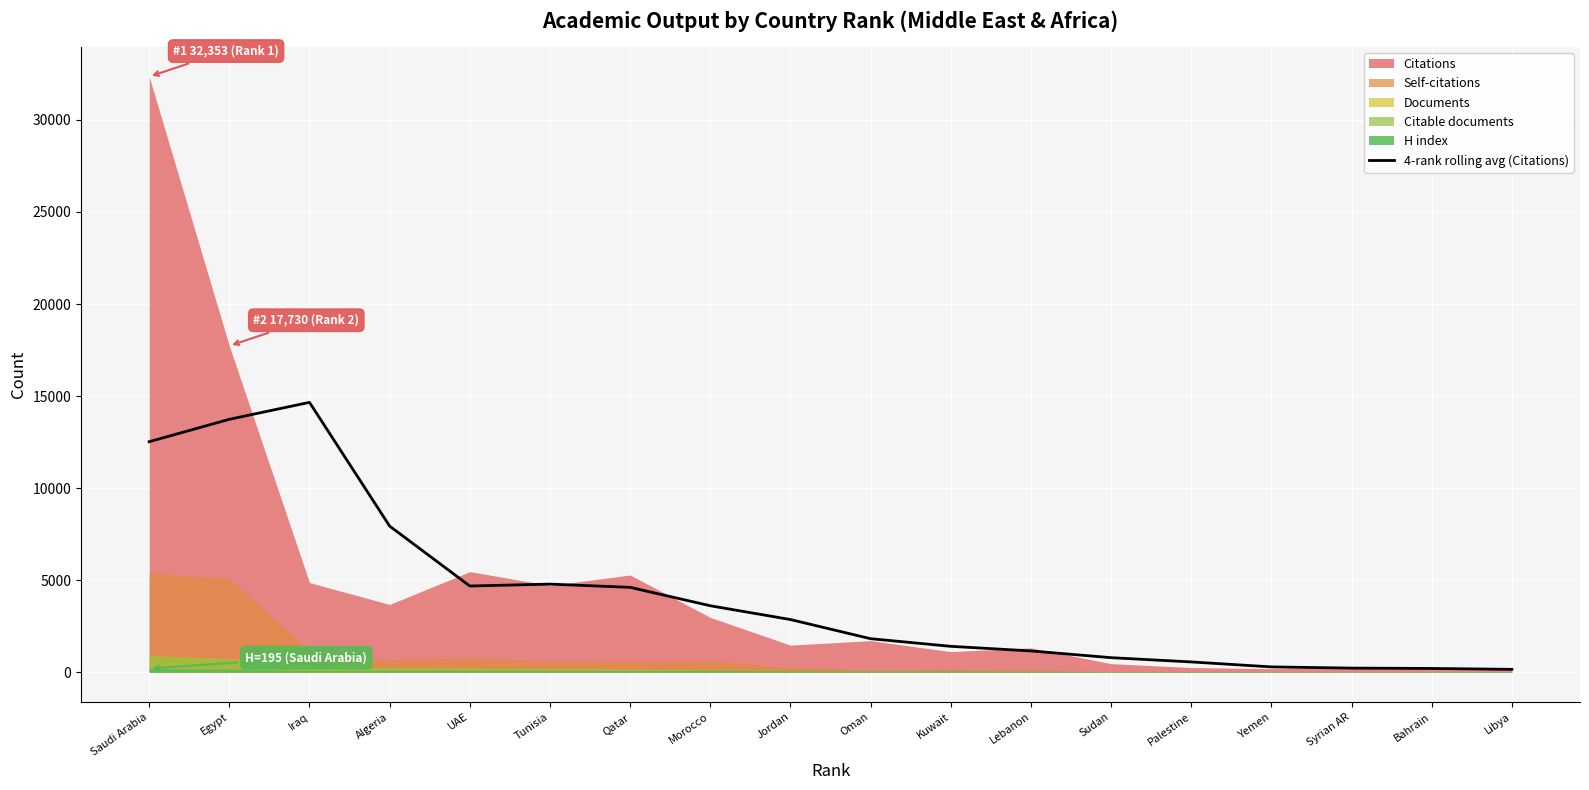

Where is the first local maximum?

Iraq